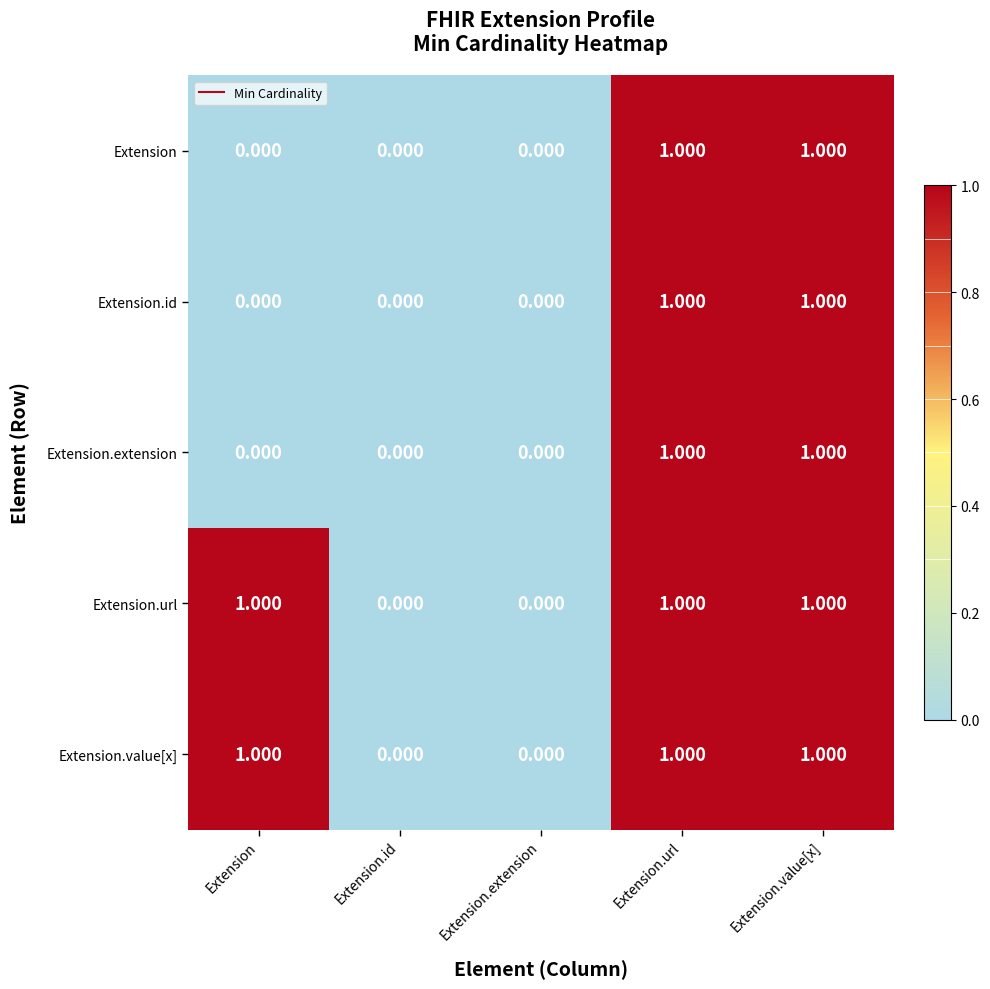

Is the value of Extension at Extension.extension greater than the value of Extension.url at Extension.url?

No